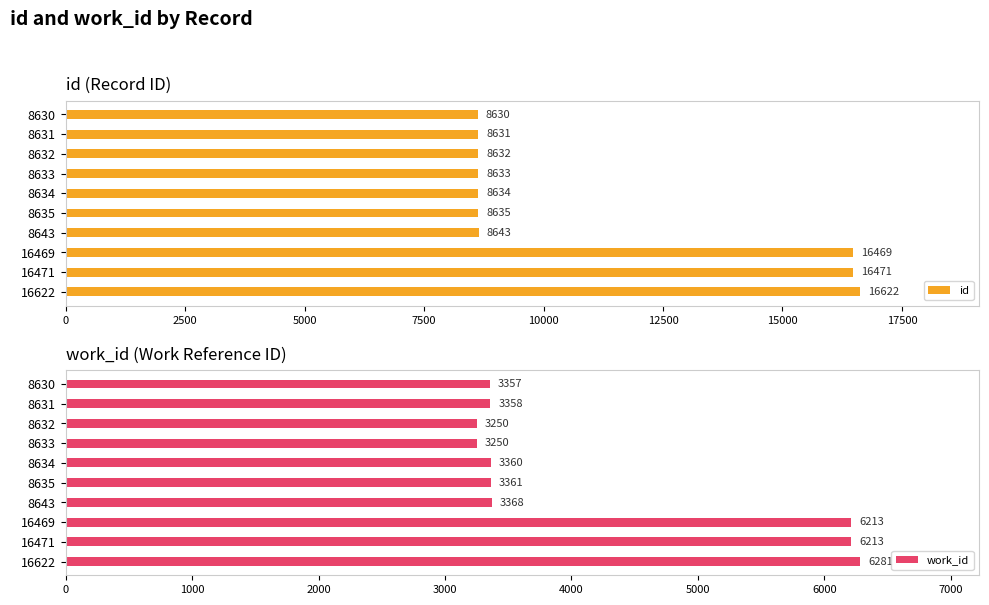

Which series has the widest spread of values?

id